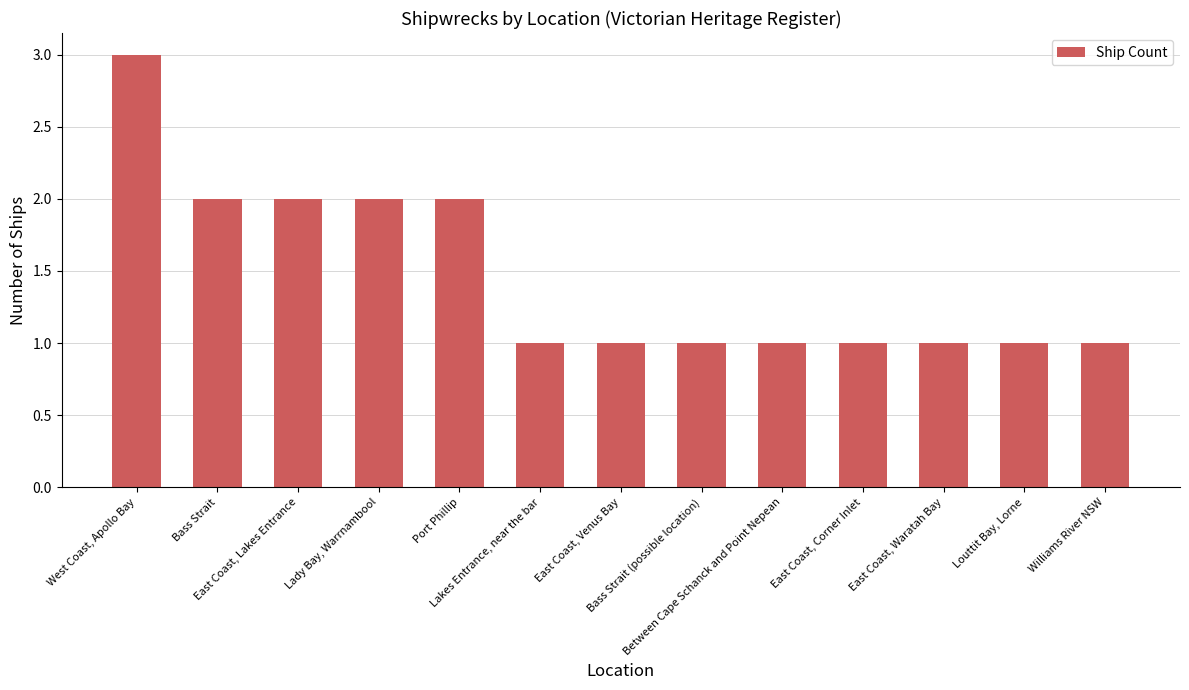

What is the value of the 9th bar from the left?

1